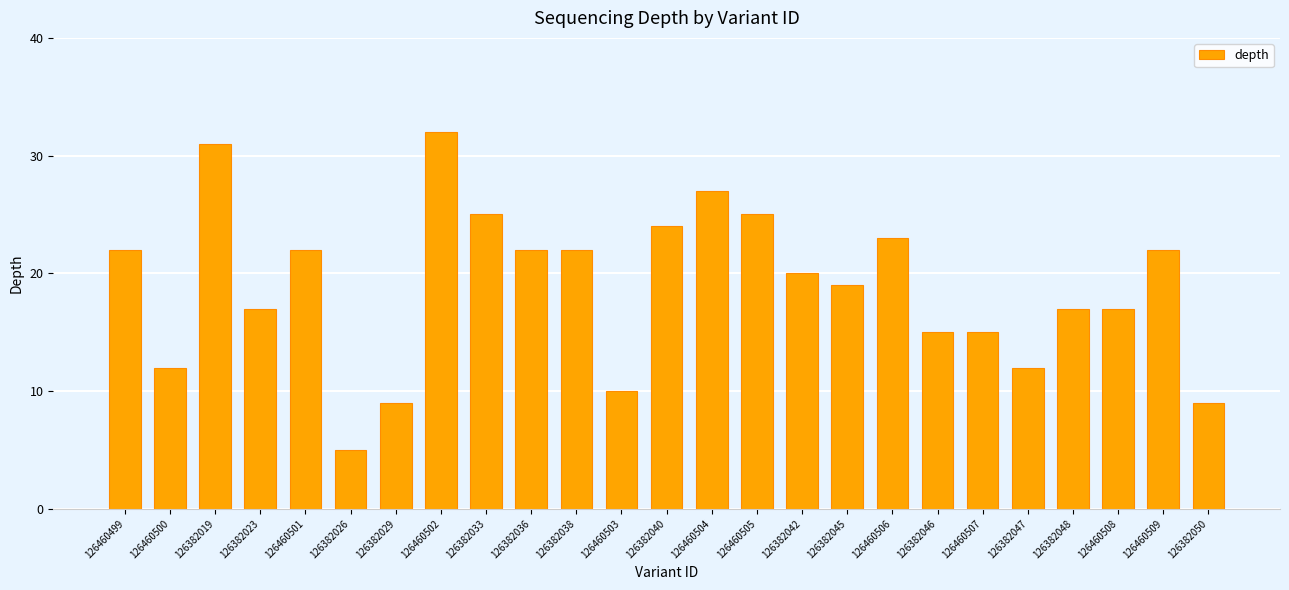

What is the label of the 18th bar from the right?

126460502